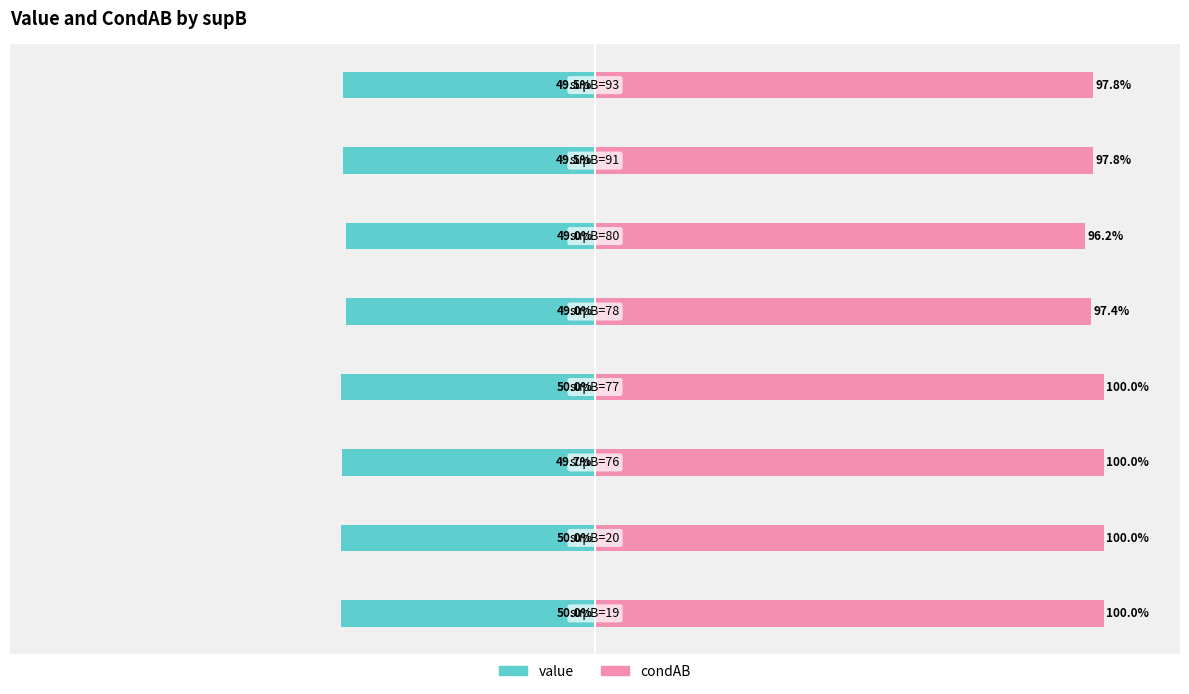

Count the number of data series in this chart.

2